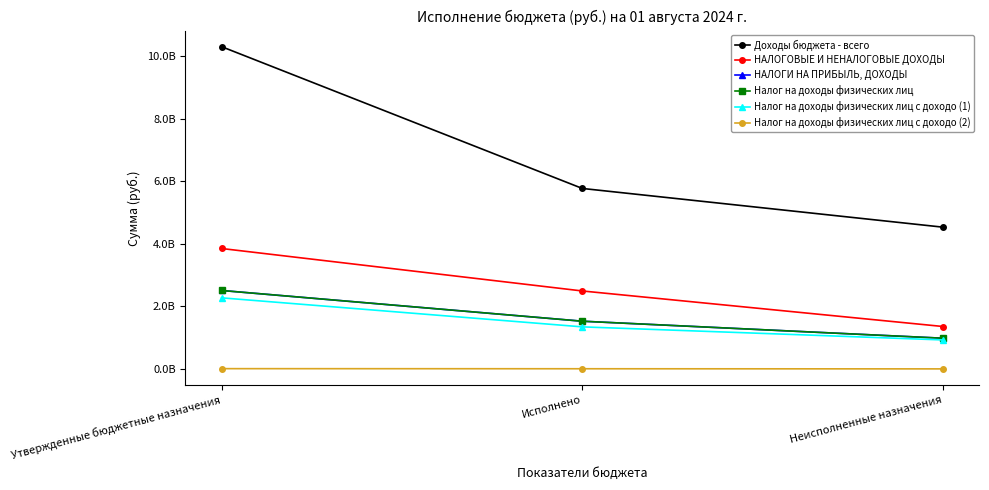

At which label does Налог на доходы физических лиц с доходо (1) reach its minimum?

Неисполненные назначения